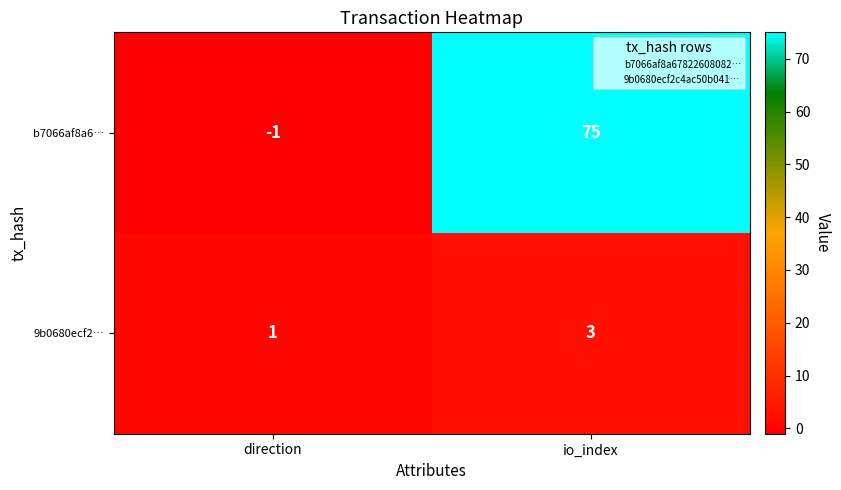

What is the sum of the 9b0680ecf2… values at direction and io_index?

4